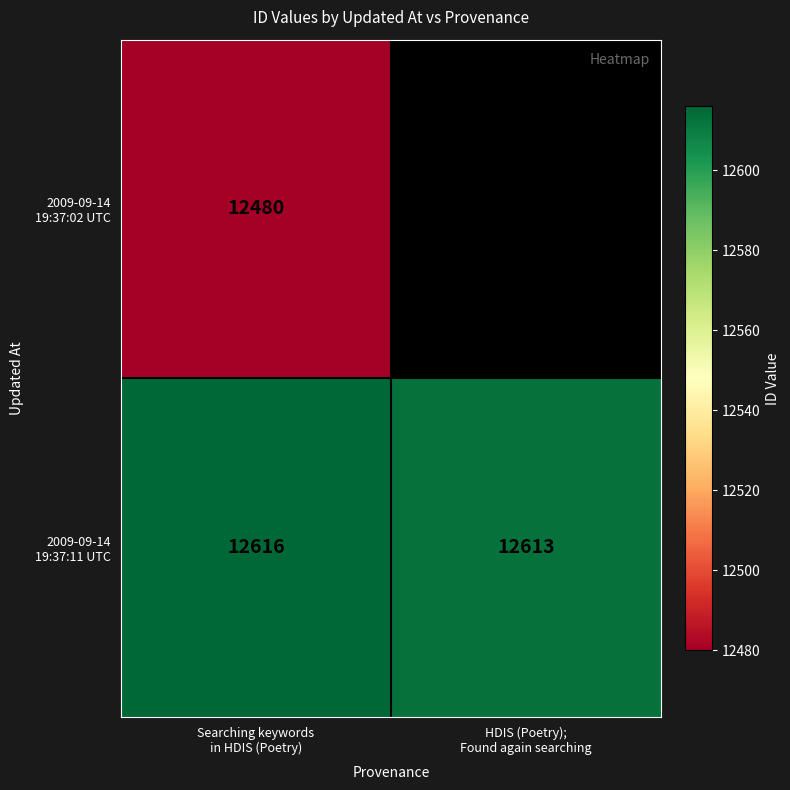

Where is 2009-09-14 19:37:02 UTC nearest to the value 12480?

Searching keywords in HDIS (Poetry)